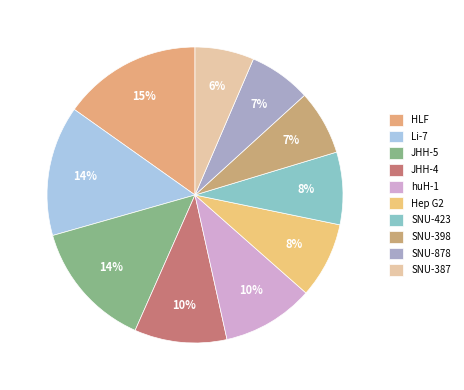

Between huH-1 and JHH-5, which is larger?

JHH-5